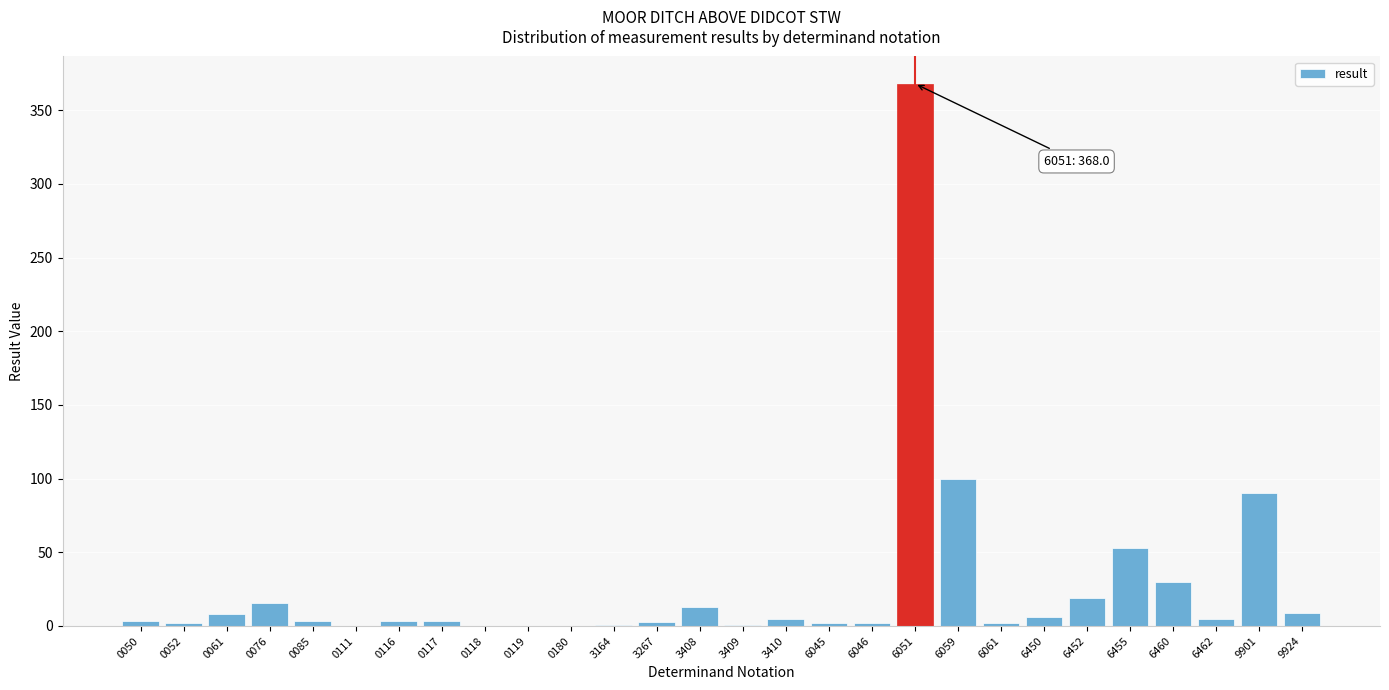

Which label corresponds to the largest value in the chart?

6051